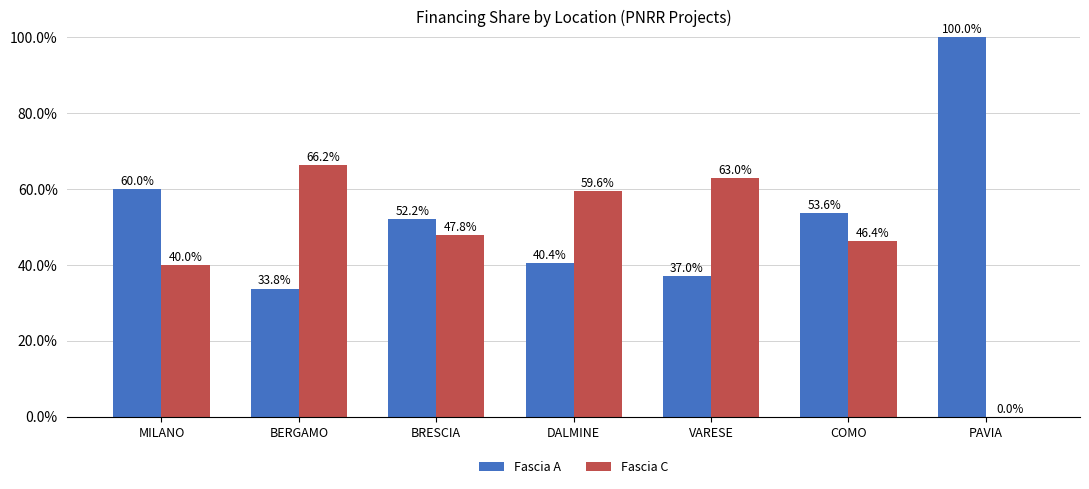

What value does the Fascia A series have at DALMINE?

40.4